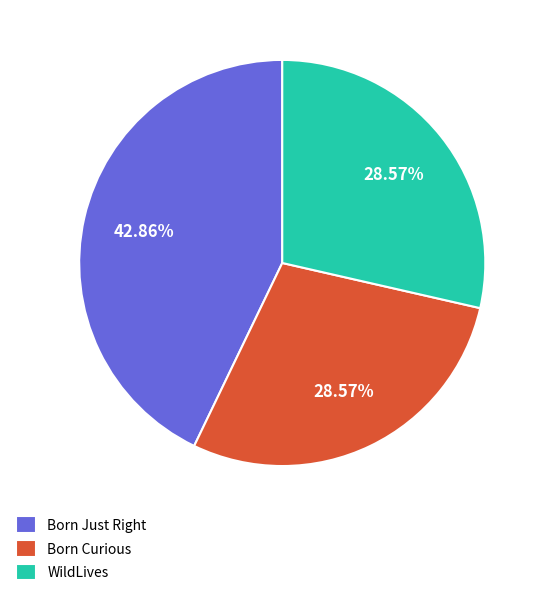

What percentage is NOT represented by Born Curious?

71.4%